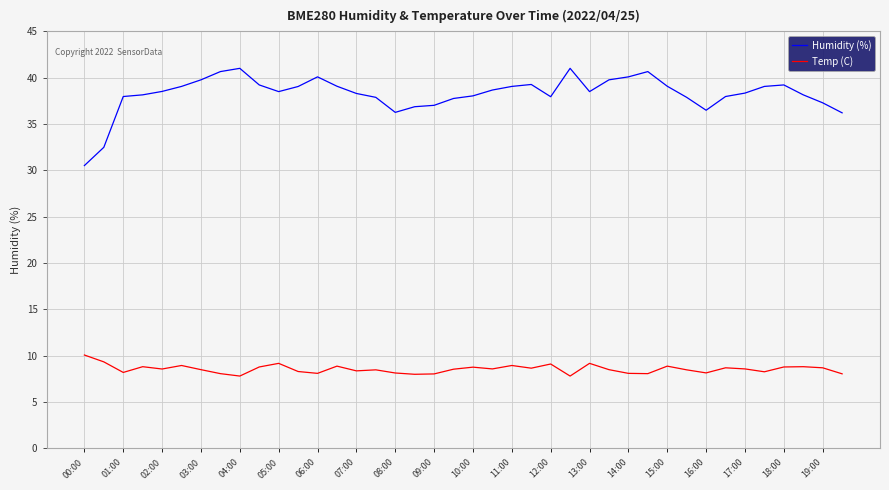

List the series in order of their peak value, highest first.

Humidity (%), Temp (C)